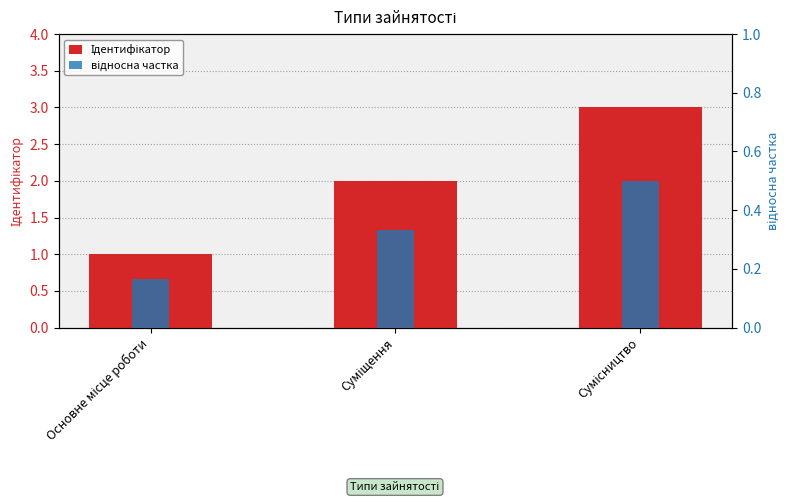

Between Суміщення and Сумісництво, which series saw the biggest shift?

Ідентифікатор